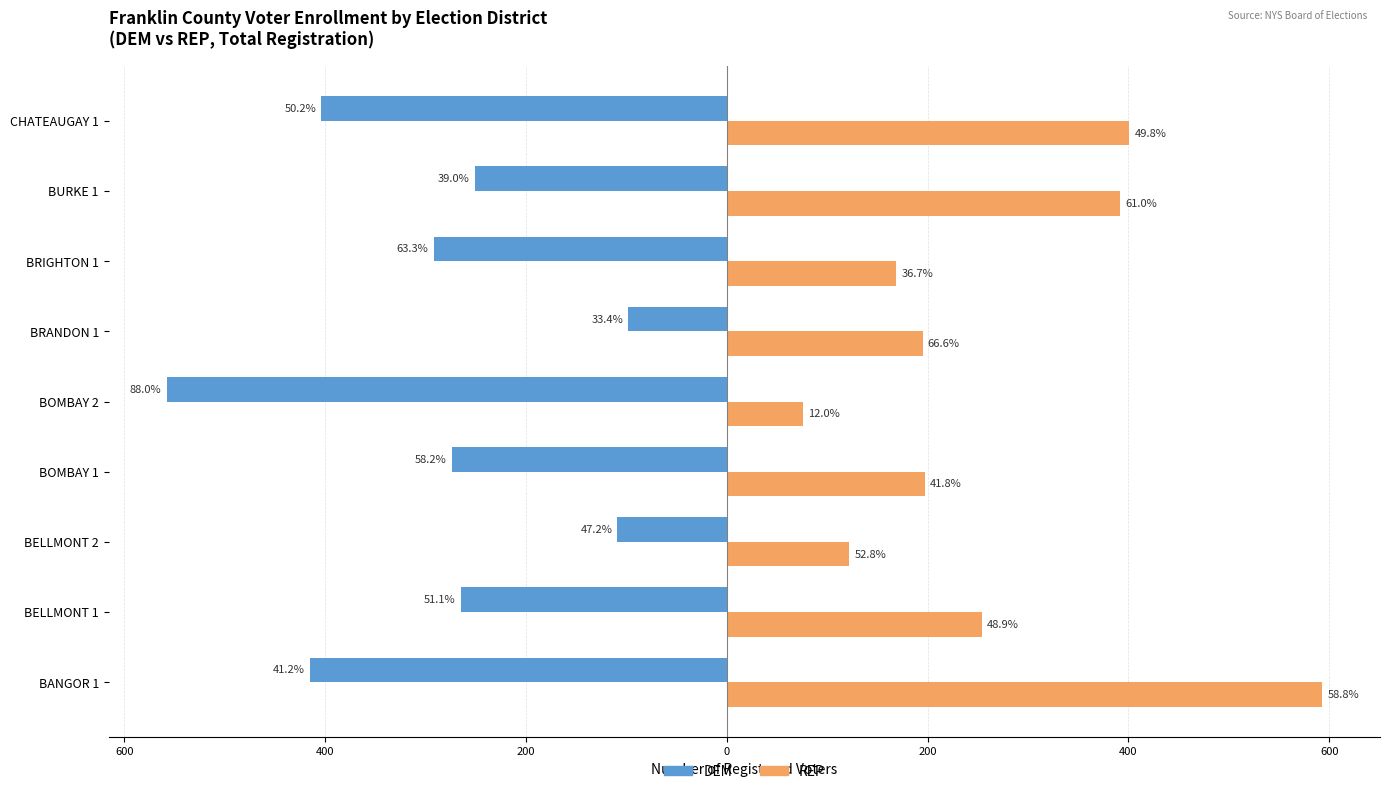

What are all the series names shown in the legend?

DEM, REP